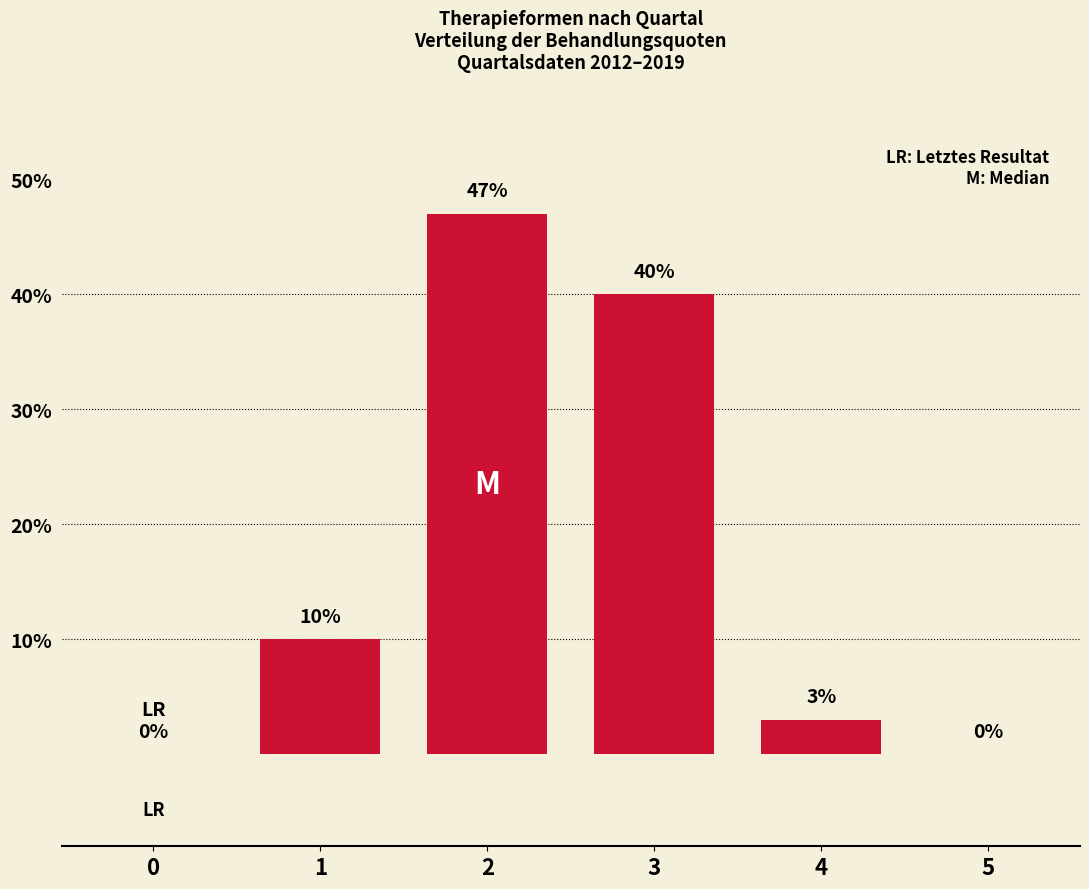

Reading left to right, what are all the values shown in this chart?

0	10	47	40	3	0